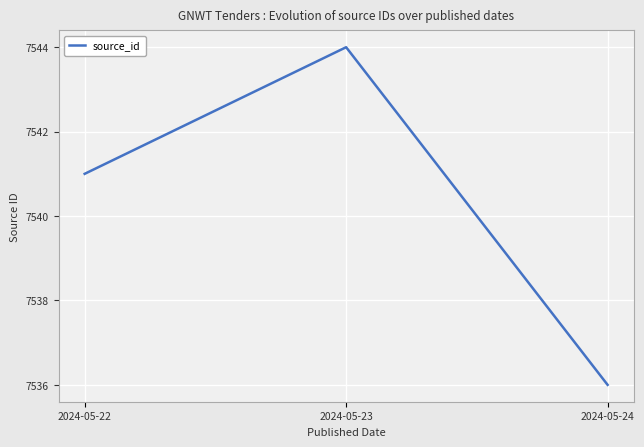

The value at 2024-05-22 is 11624. True or false?

False